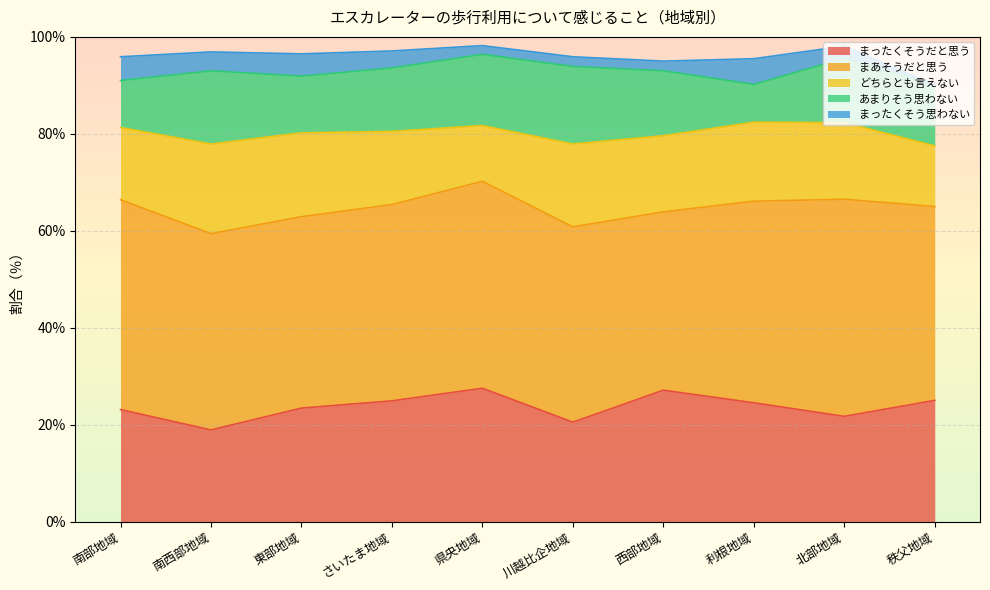

At which label is どちらとも言えない closest to 15?

南部地域